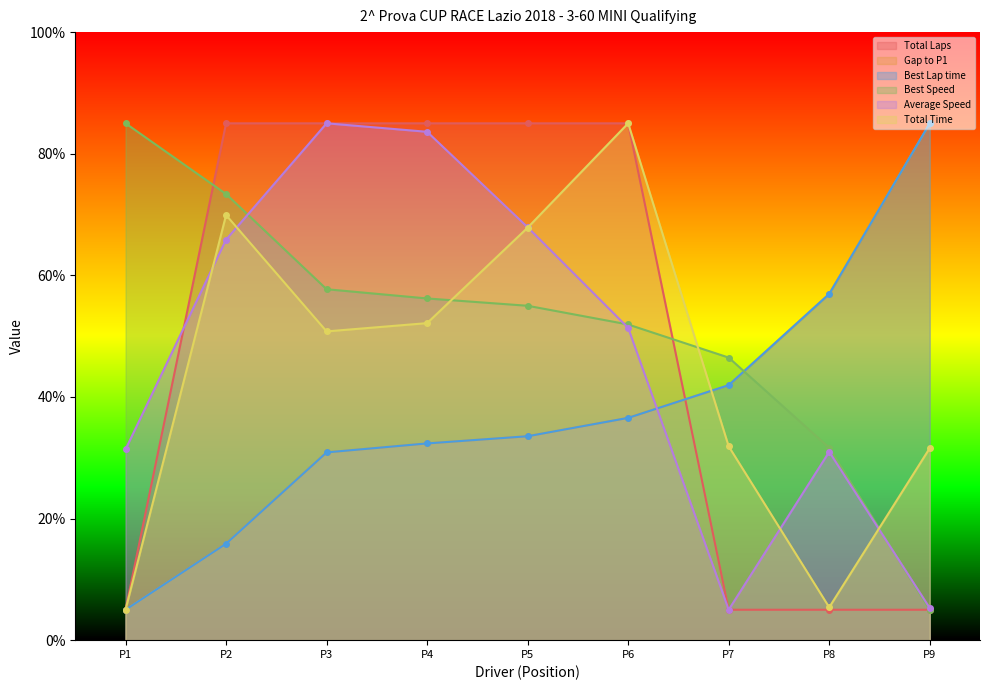

What is the value of the Best Speed point at the 1st from the left?

85.0